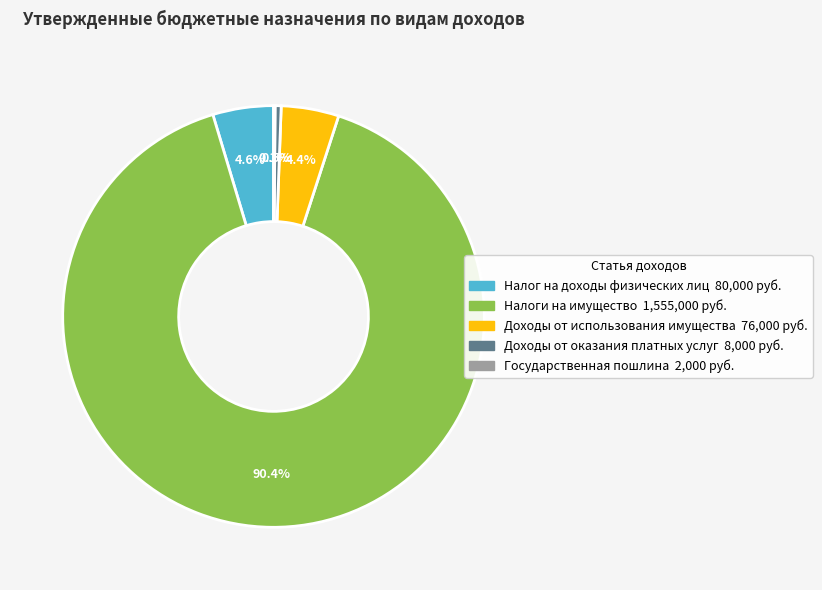

Does Налоги на имущество account for over 50% of the chart?

Yes